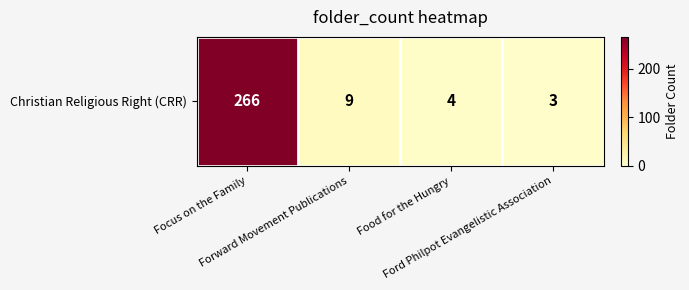

List the labels in order of value, smallest first.

Ford Philpot Evangelistic Association, Food for the Hungry, Forward Movement Publications, Focus on the Family